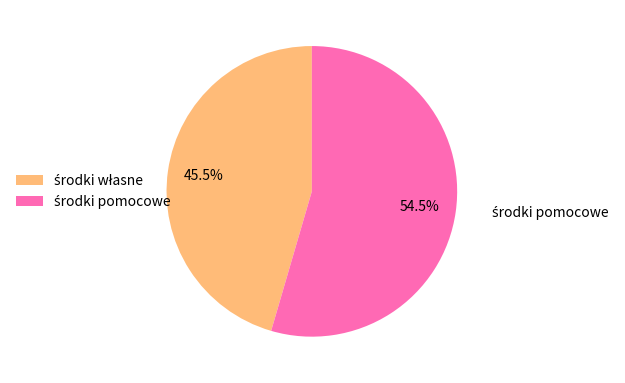

Is there any slice that represents more than half of the pie?

Yes